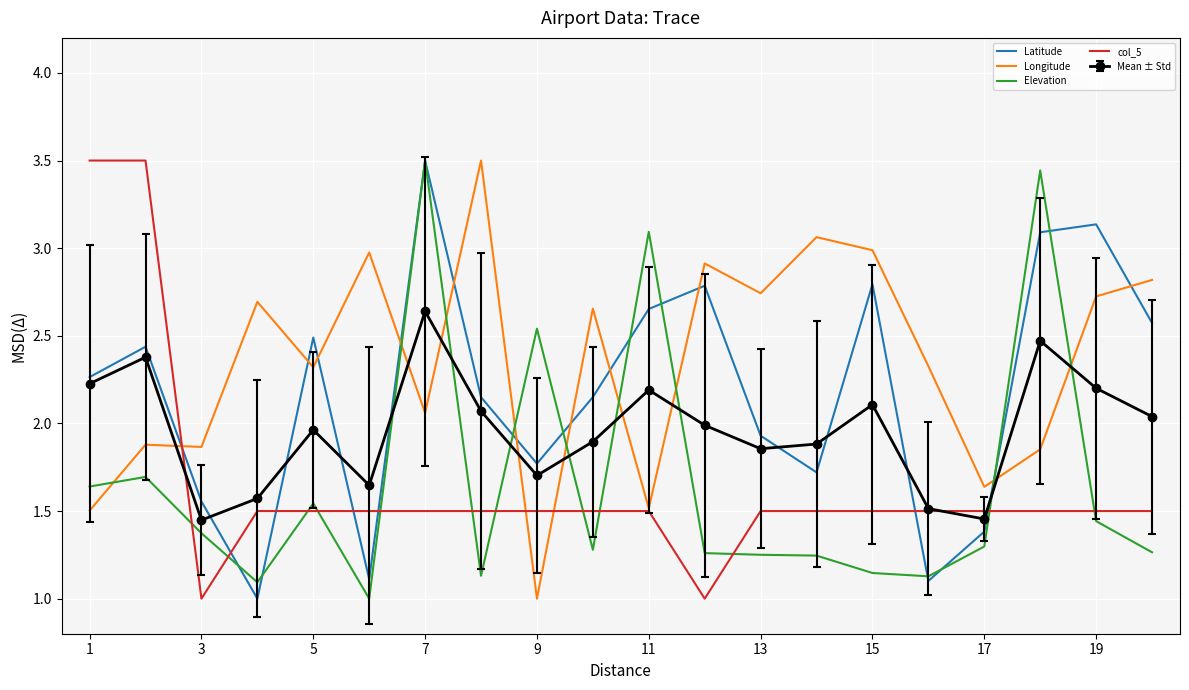

True or false: col_5 and Elevation intersect in this chart.

True